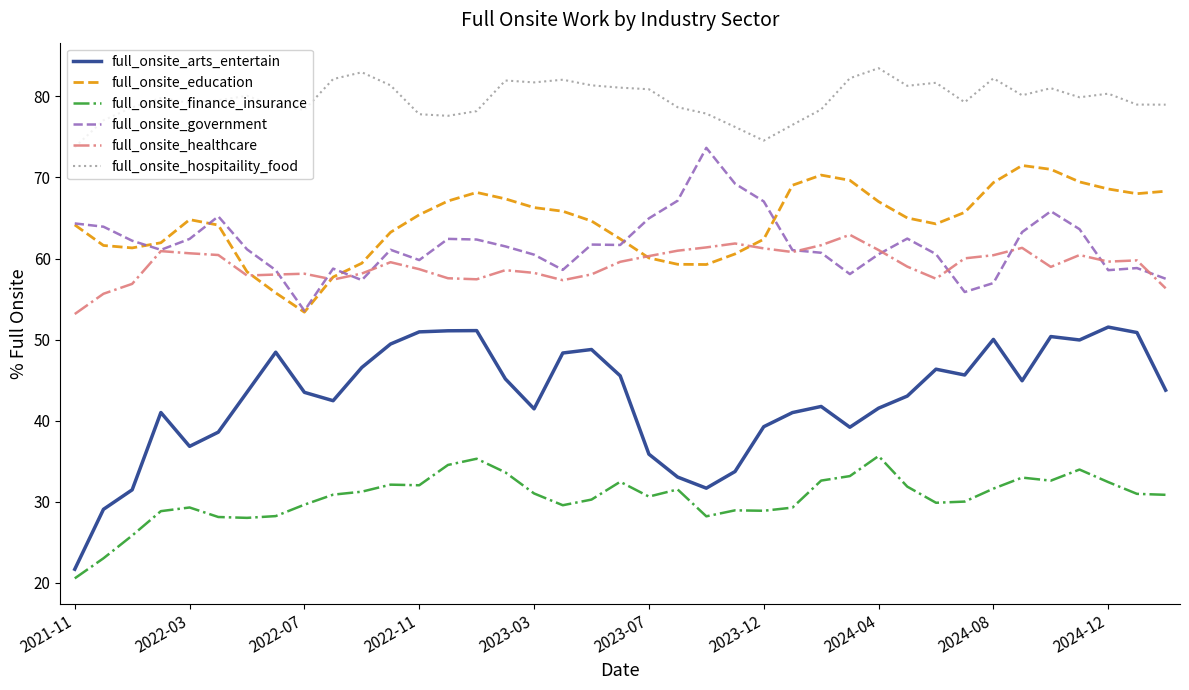

What is the greatest value displayed?

83.5